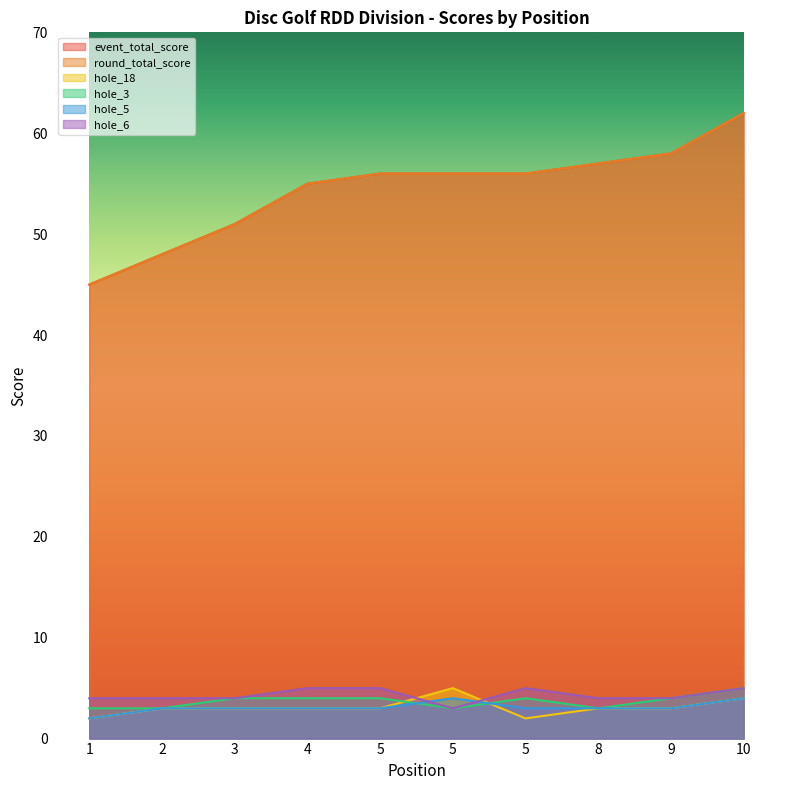

What is the average value of the round_total_score series?

54